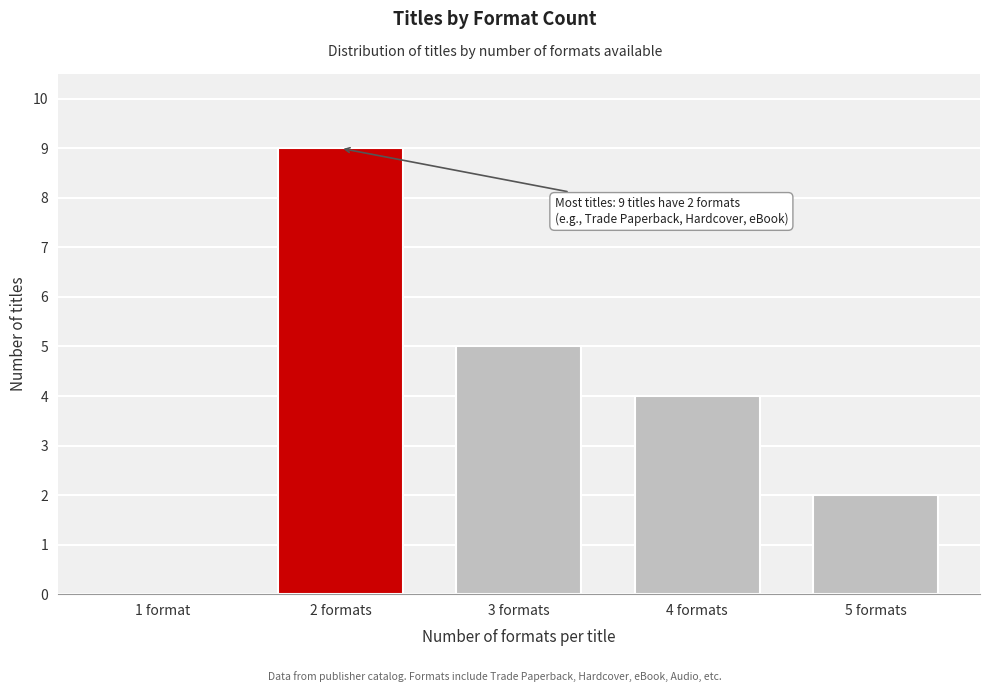

Reading left to right, transcribe all the data shown in this chart.

1 format=0	2 formats=9	3 formats=5	4 formats=4	5 formats=2